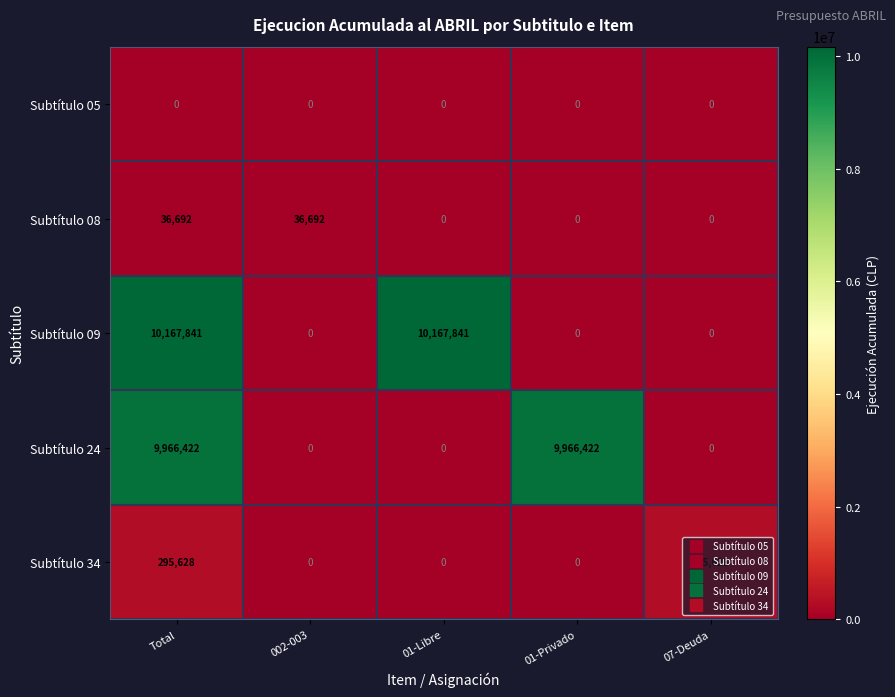

At how many categories does at least one series exceed 939955?

3